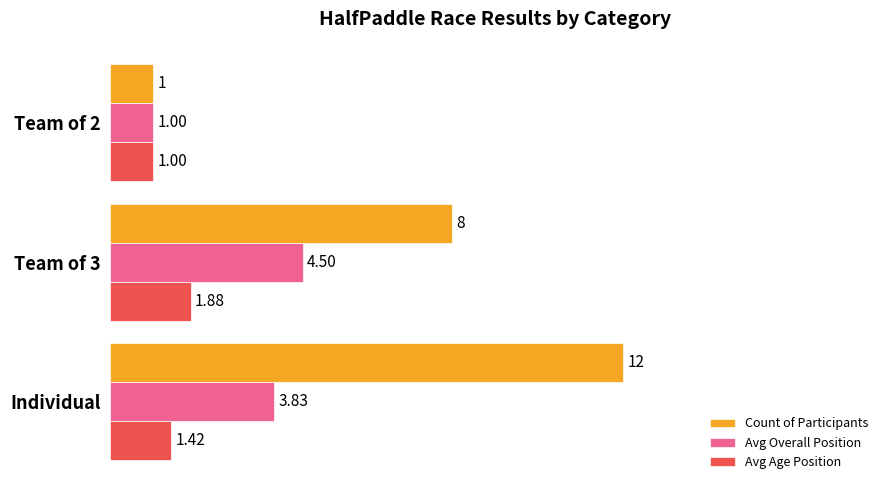

Is the value of Count of Participants at Individual greater than the value of Avg Overall Position at Individual?

Yes